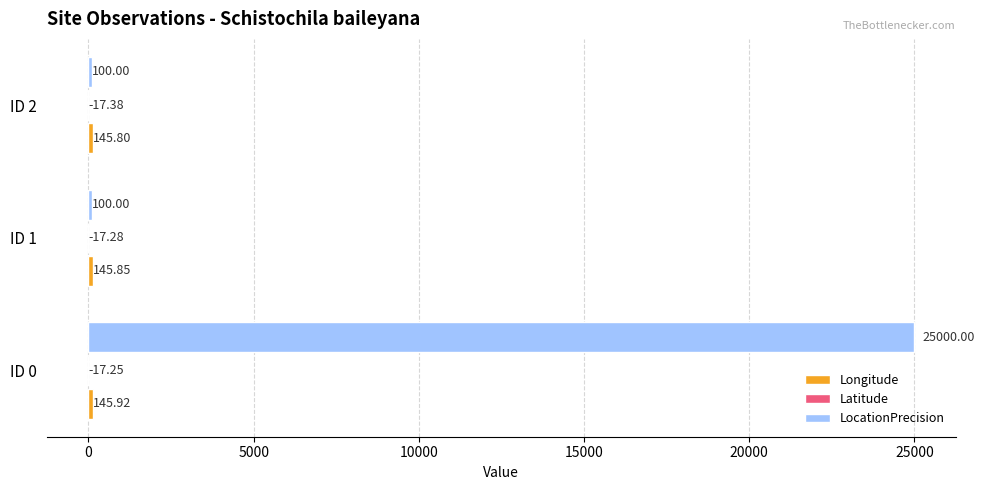

What is the sum of the LocationPrecision values at ID 0 and ID 2?

25100.0